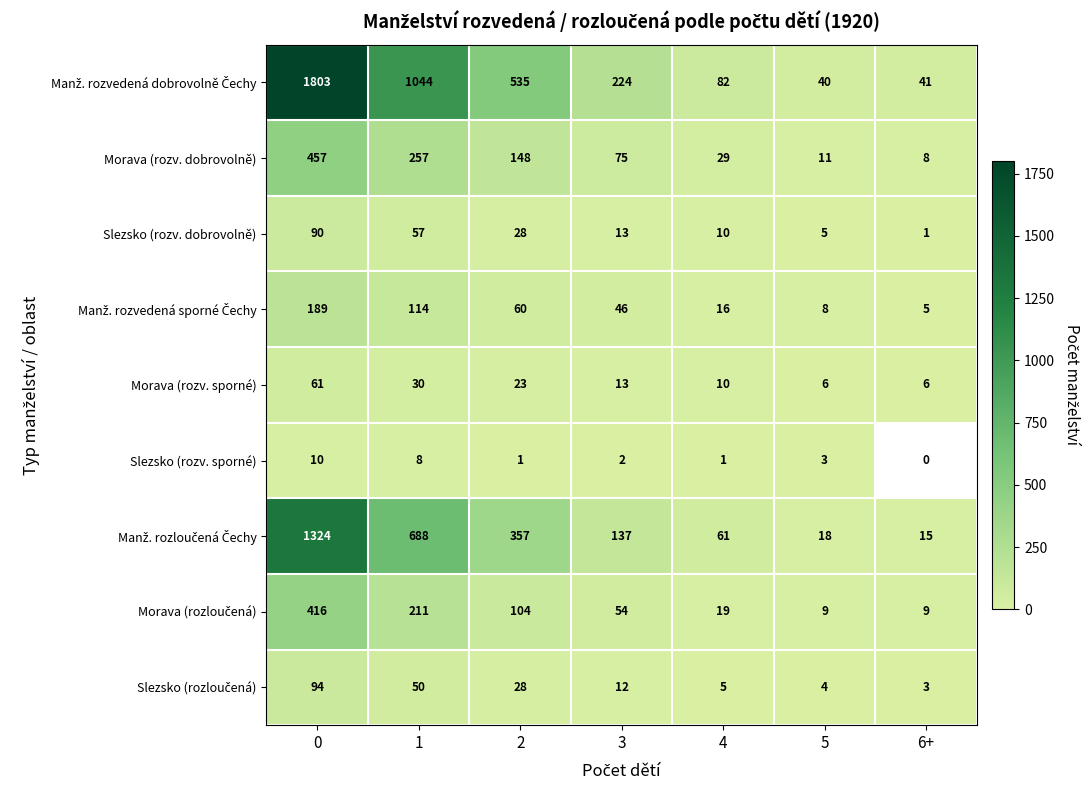

What is the total value across all series at 1?

2459